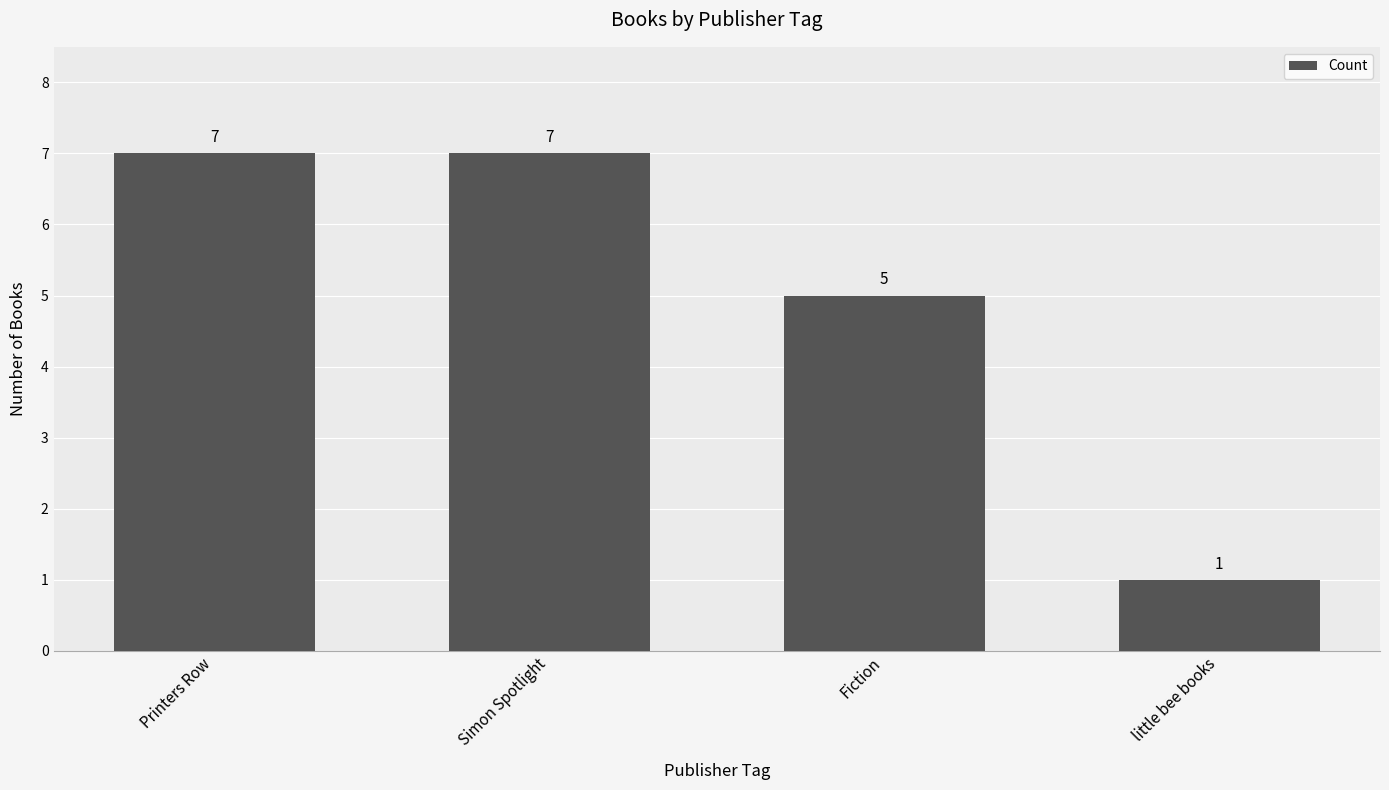

Count the values in the range 5 to 7.

3